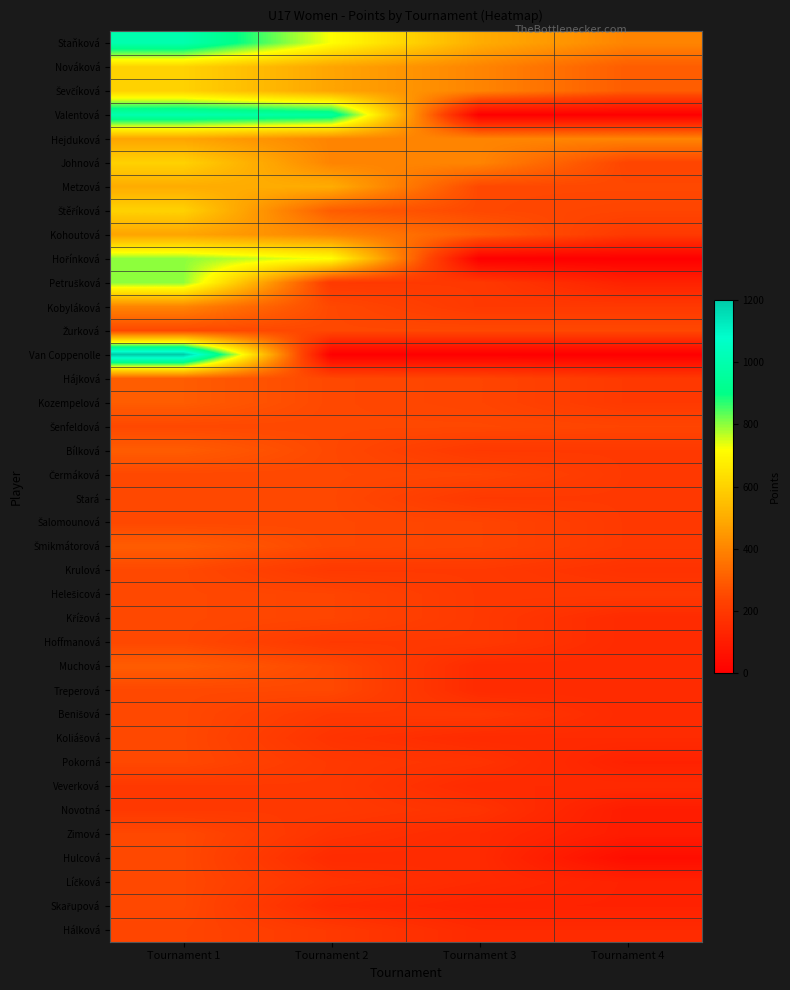

At Tournament 3, list the series in order from smallest to largest.

Valentová, Hořínková, Van Coppenolle, Skařupová, Muchová, Treperová, Koliášová, Veverková, Zimová, Hulcová, Líčková, Hálková, Pokorná, Novotná, Petrušková, Kobyláková, Bílková, Stará, Krulová, Helešicová, Křížová, Hoffmanová, Benišová, Hájková, Kozempelová, Čermáková, Šalomounová, Šmikmátorová, Metzová, Štěříková, Žurková, Šenfeldová, Kohoutová, Nováková, Ševčíková, Hejduková, Johnová, Staňková